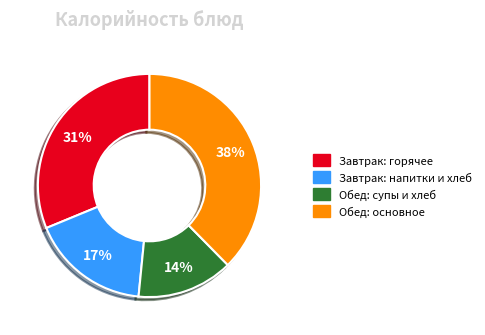

Is there any slice that represents more than half of the pie?

No